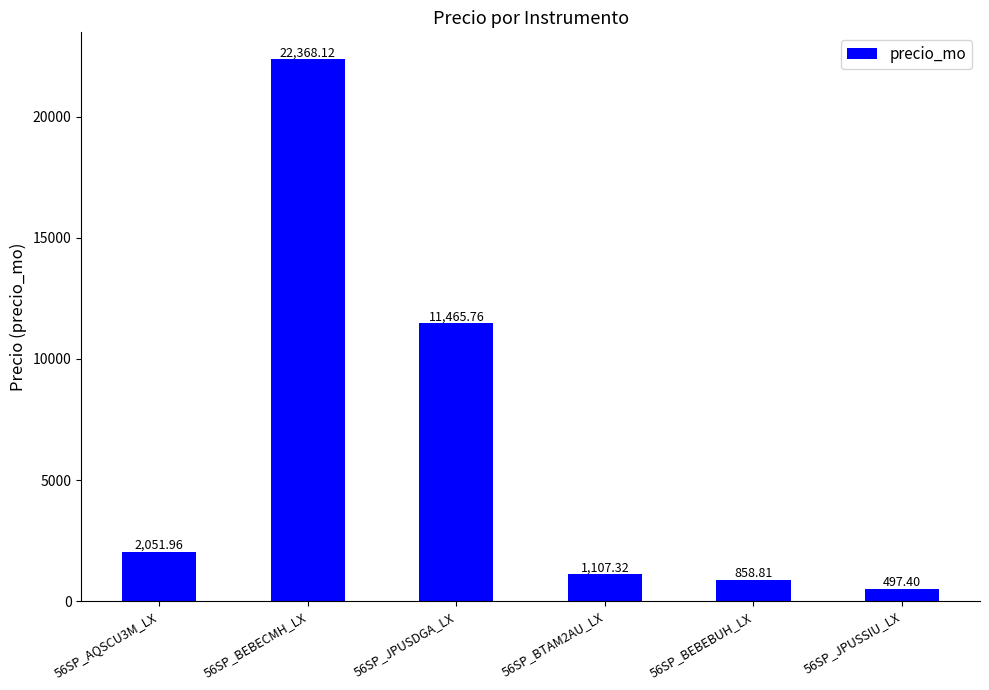

Which label corresponds to the smallest value in the chart?

56SP_JPUSSIU_LX